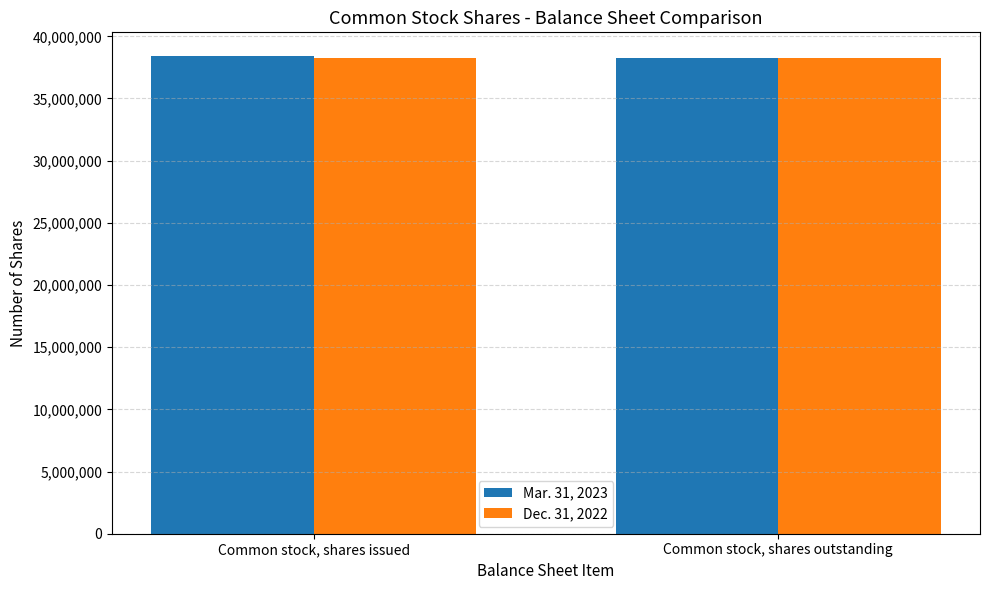

What position from the left is Common stock, shares outstanding?

2